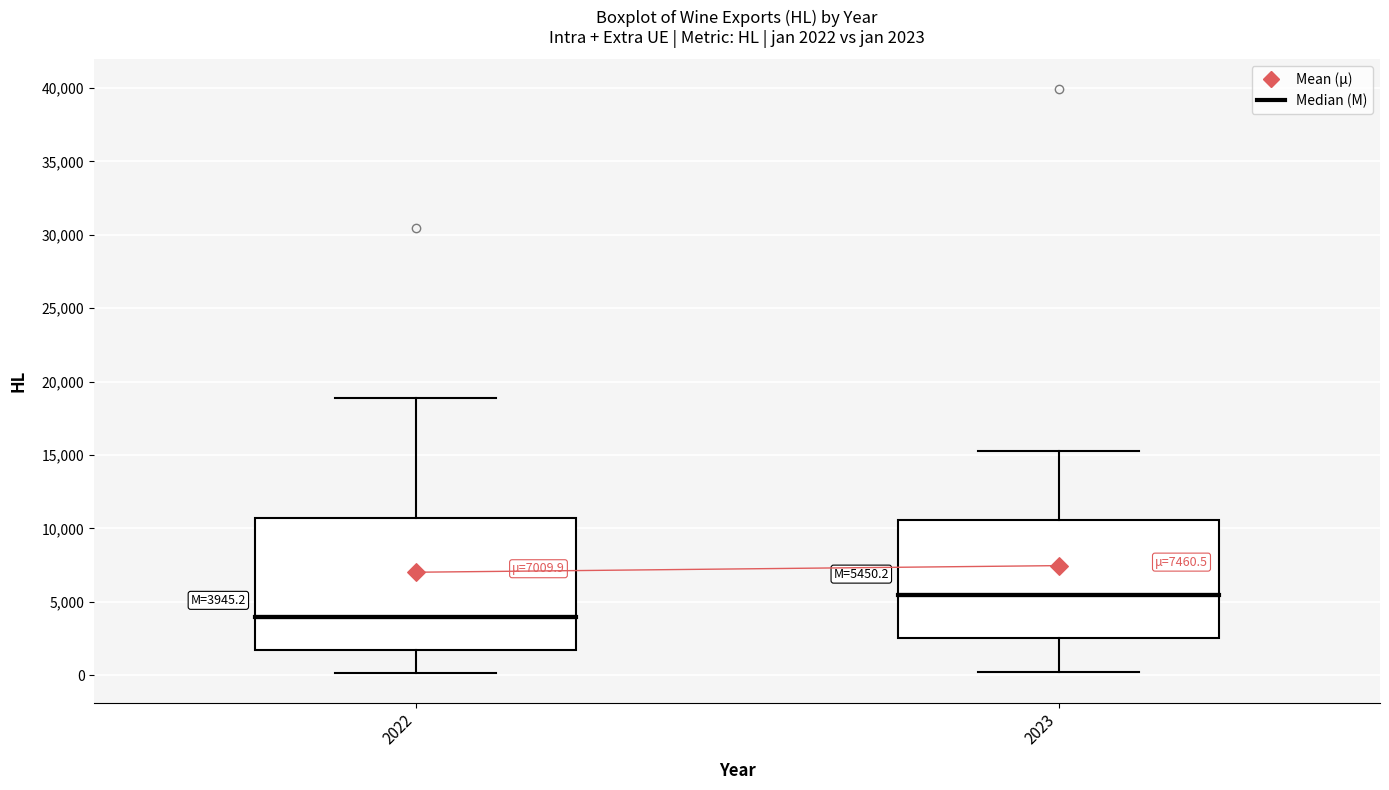

Comparing the boxes themselves (not the whiskers), which one is the tallest?

2022